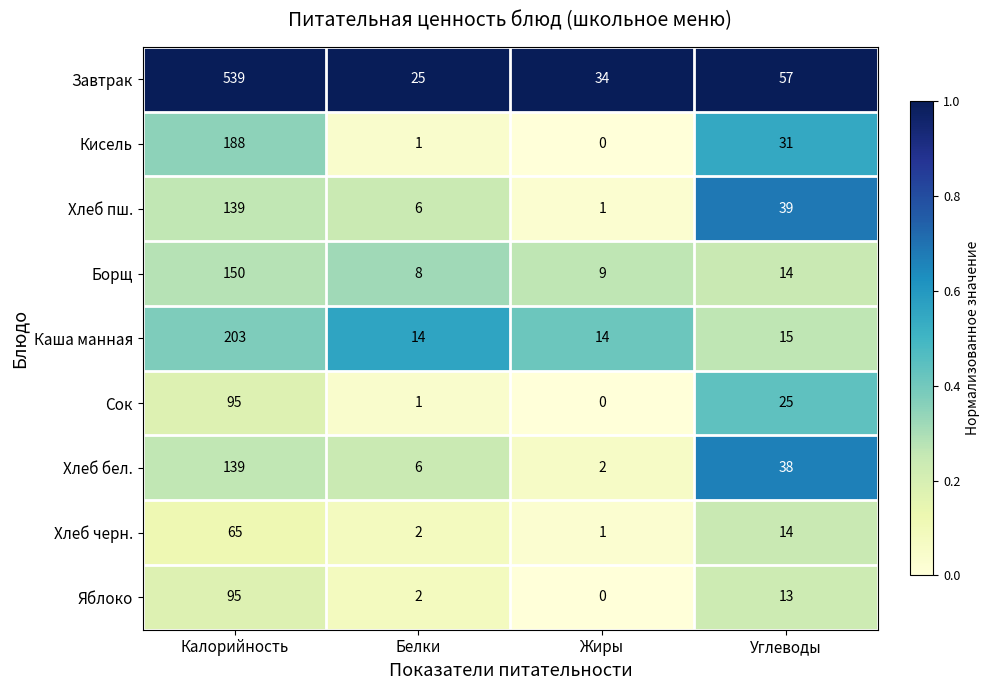

List the labels in order of Борщ value, largest first.

Калорийность, Углеводы, Жиры, Белки